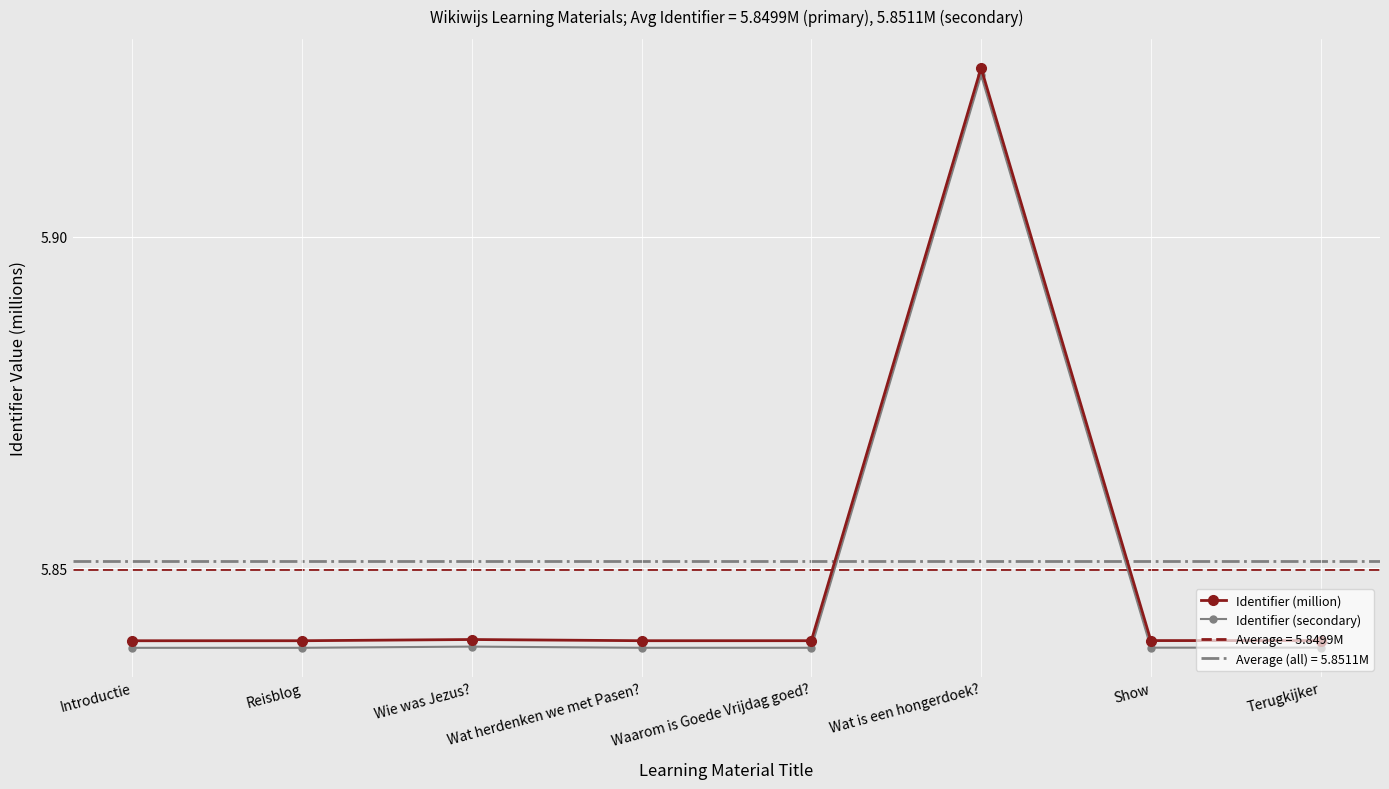

Which series has the largest total across all categories?

Identifier (million)